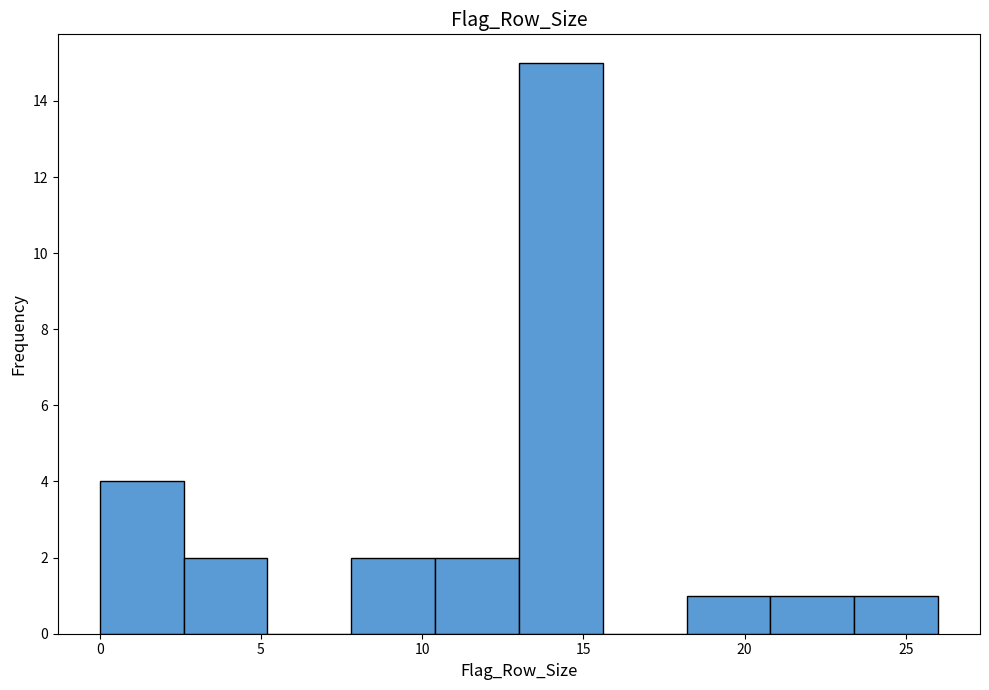

What is the height of the bar covering 0.0 to 2.6 on the x-axis? Neither the bar edges nor the heights are printed on the chart, so give them approximately, as read against the axes.

4